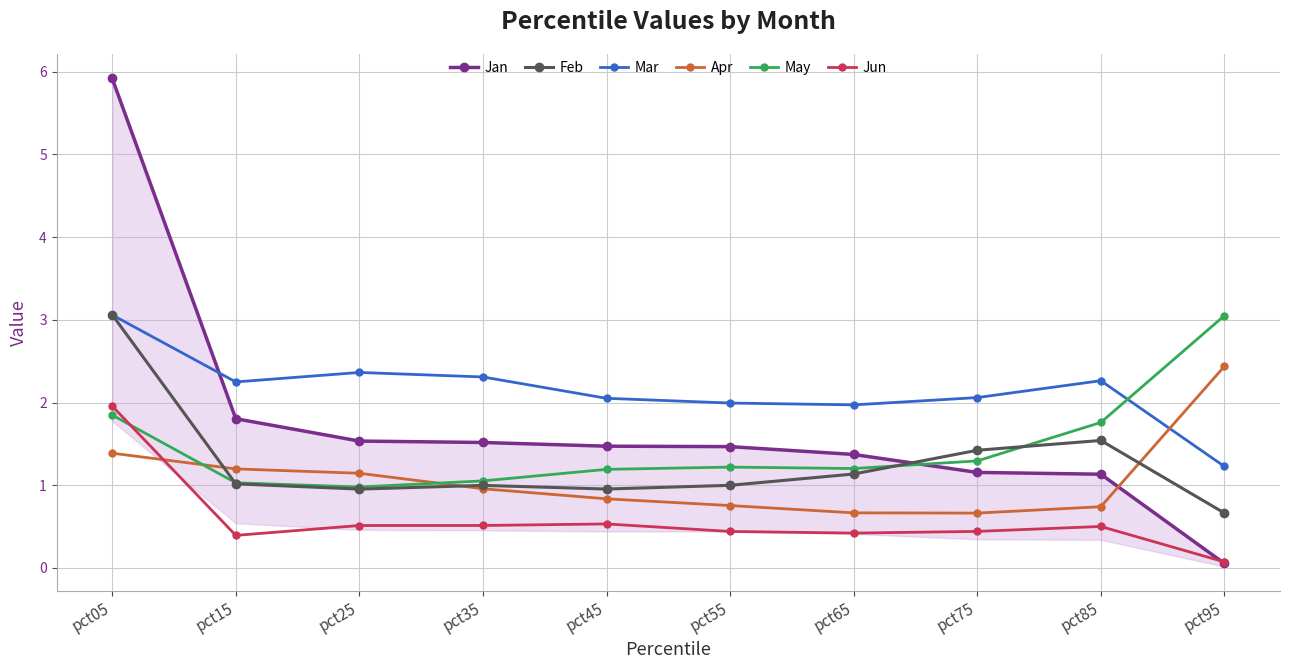

Which has a higher value, pct85 or pct65?

pct65